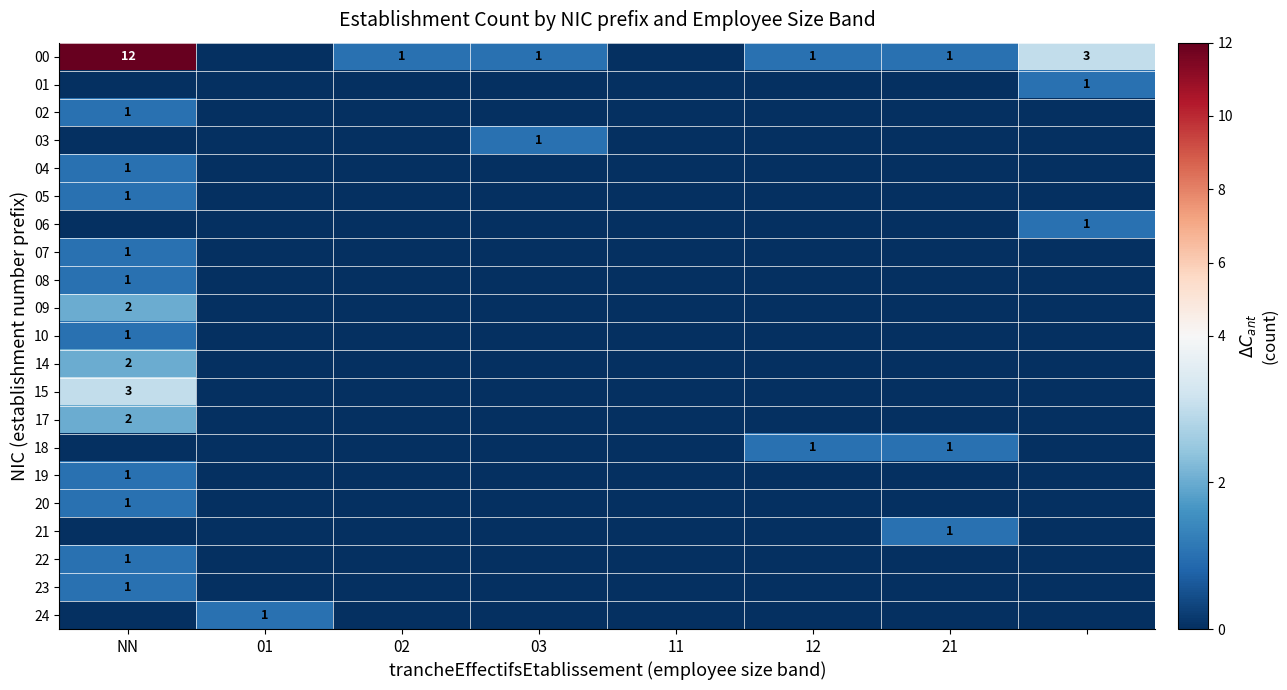

True or false: 00 has a value of 1 at 21.

True